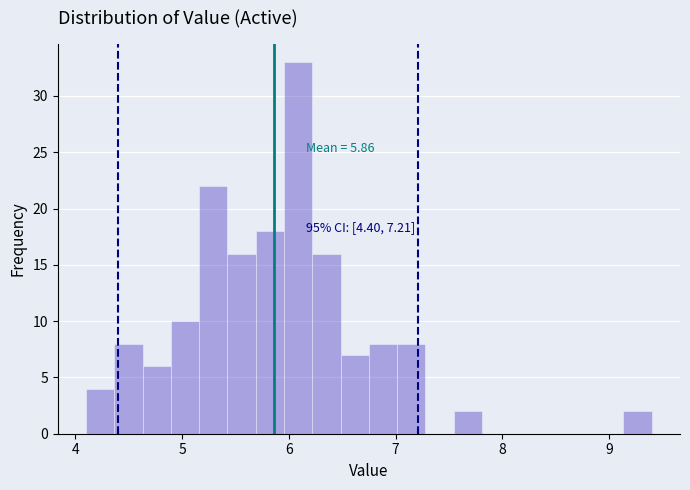

Read against the x-axis, roughly where is the centre of the tallest bar?

6.1